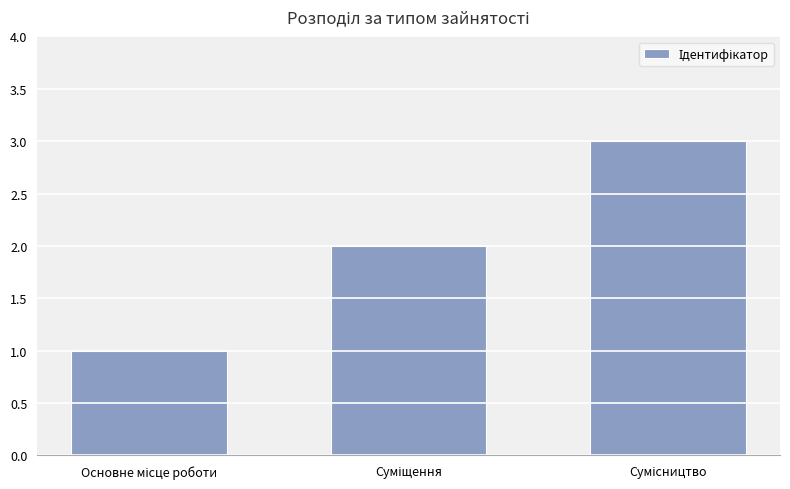

What is the maximum value shown in the chart?

3